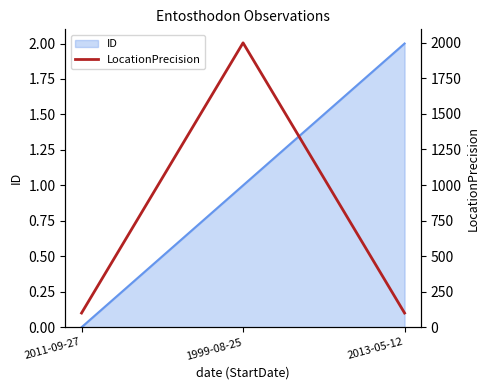

At which category is the sum across all series the highest?

1999-08-25